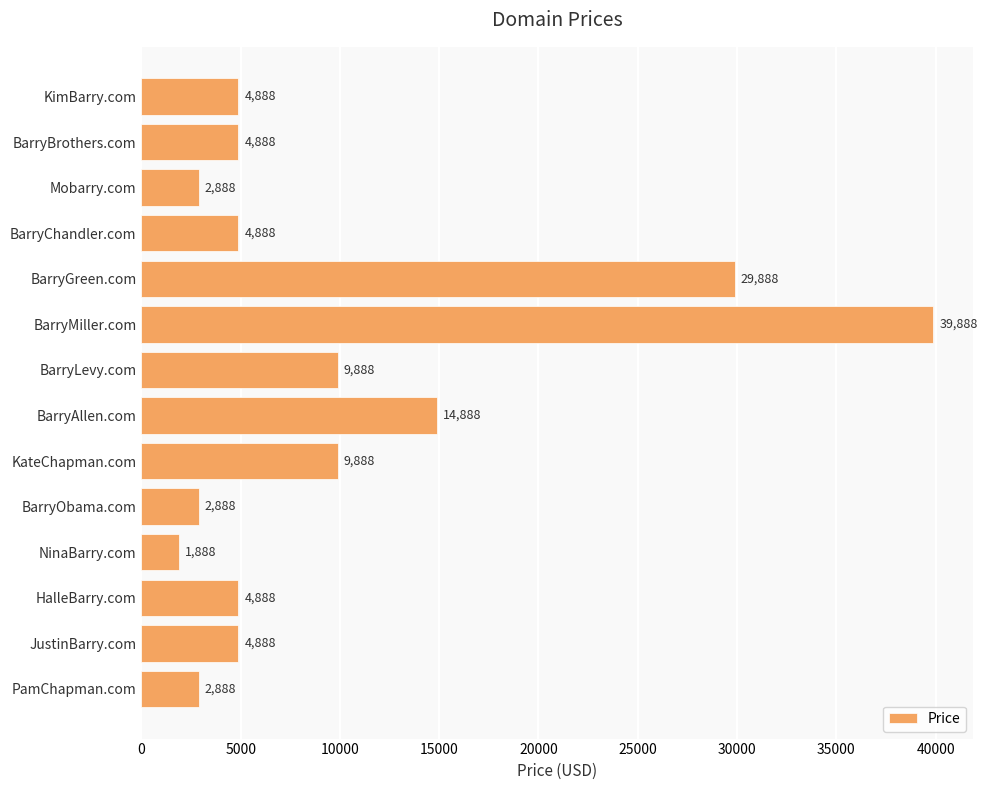

What is the change in value from NinaBarry.com to PamChapman.com?

+1000